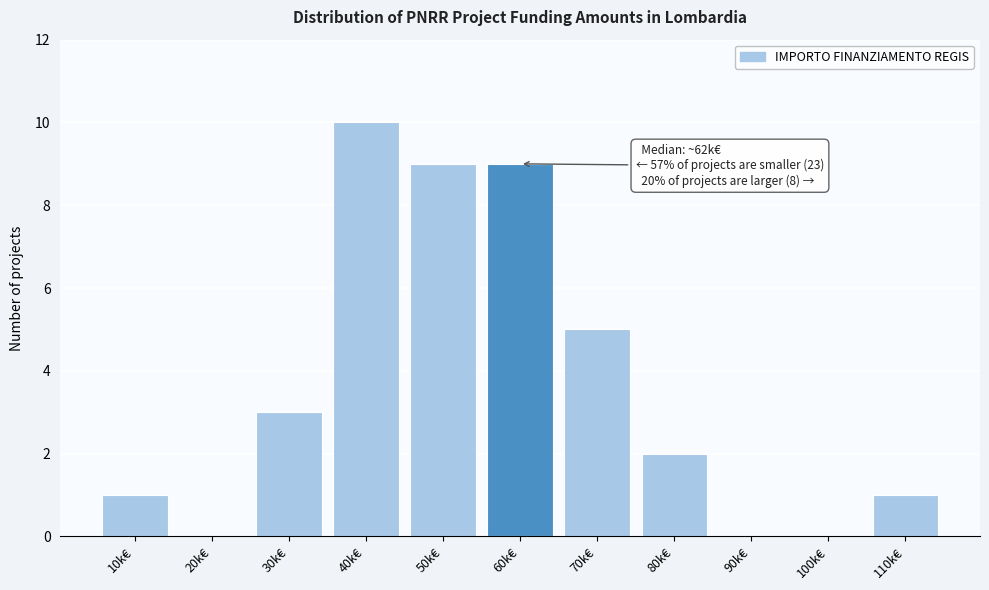

Reading left to right, what are all the values shown in this chart?

10k€=1	20k€=0	30k€=3	40k€=10	50k€=9	60k€=9	70k€=5	80k€=2	90k€=0	100k€=0	110k€=1